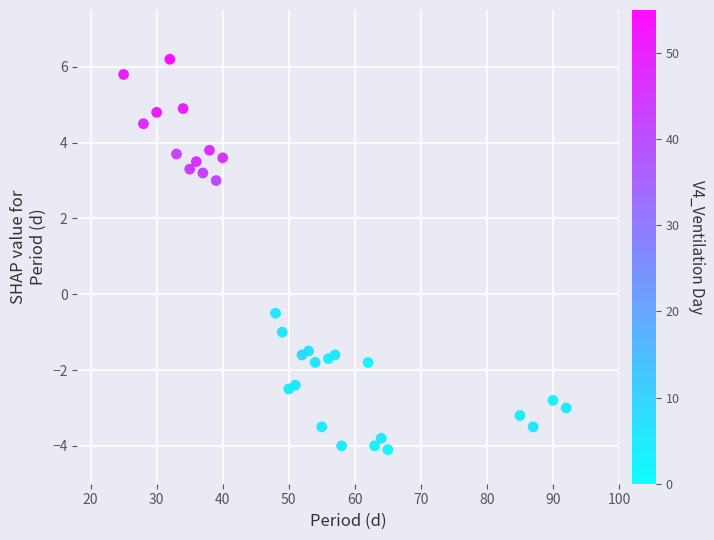

What is the range of X values (max minus min)?

67.0